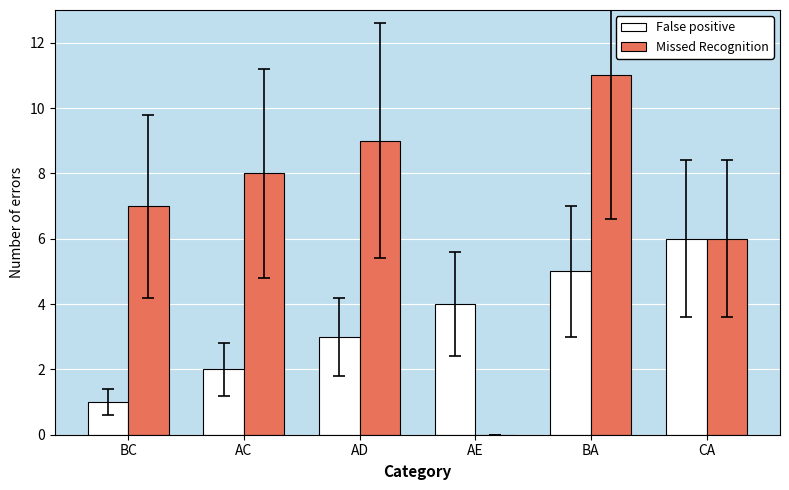

Is the value of Missed Recognition at BC greater than the value of False positive at BA?

Yes